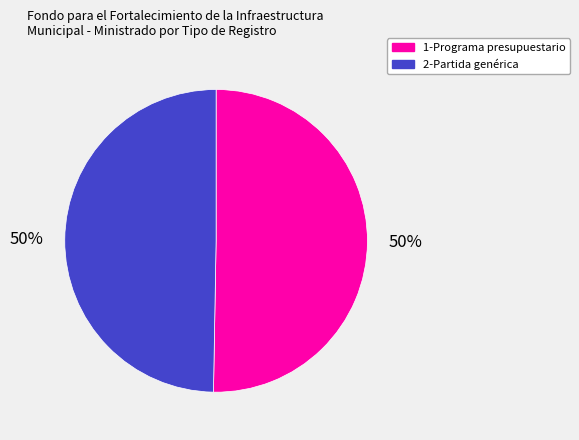

To the nearest percent, what is the average slice percentage?

50%